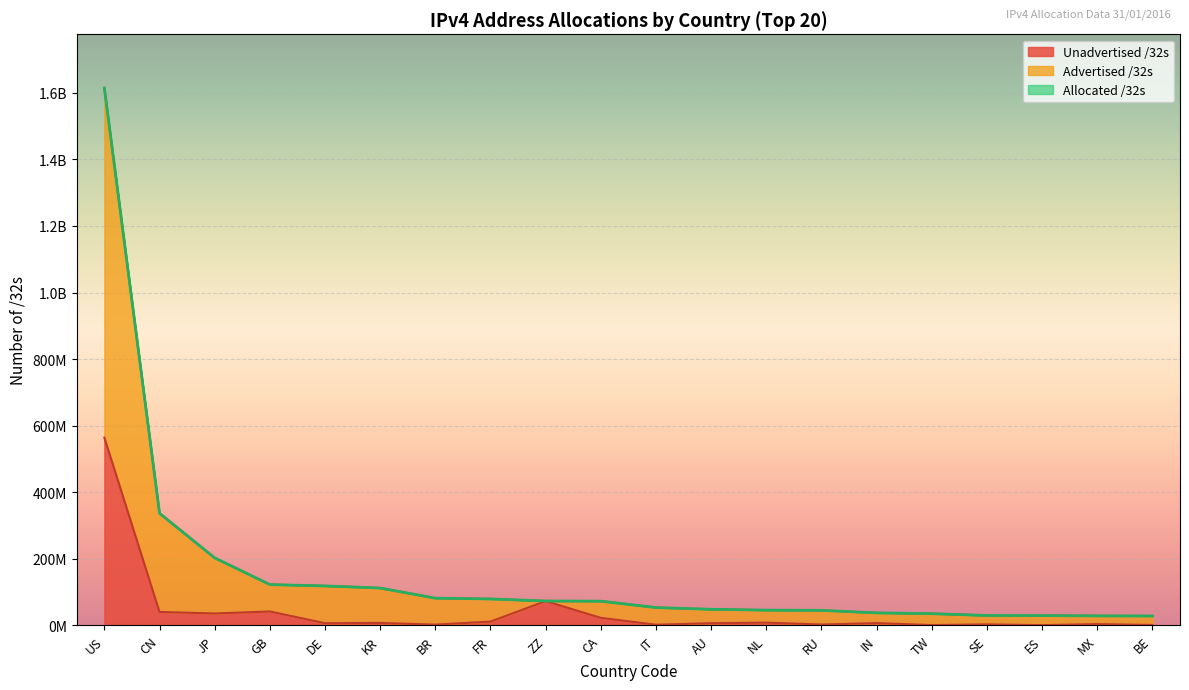

How many data points does each series have?

20